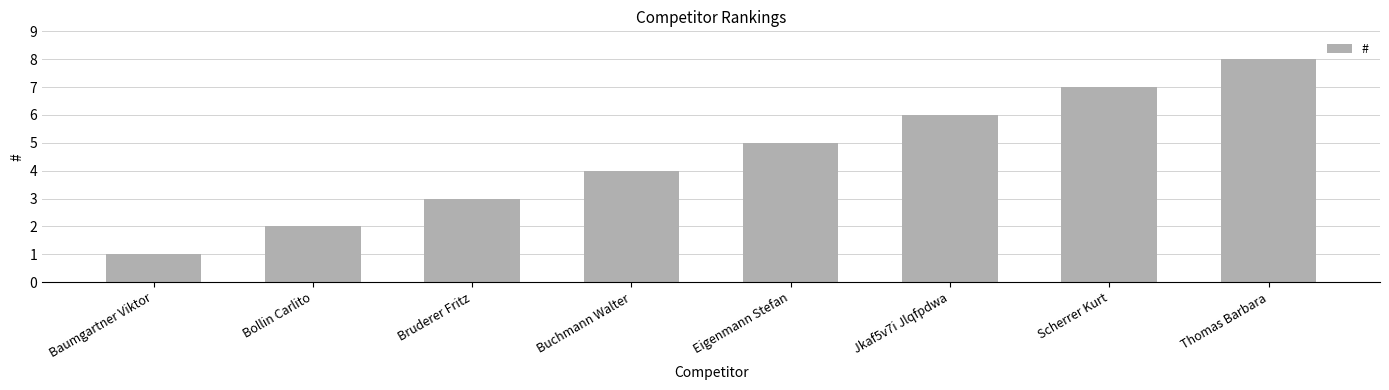

Approximately how many times larger is the value at Jkaf5v7i Jlqfpdwa compared to Bollin Carlito?

3.0